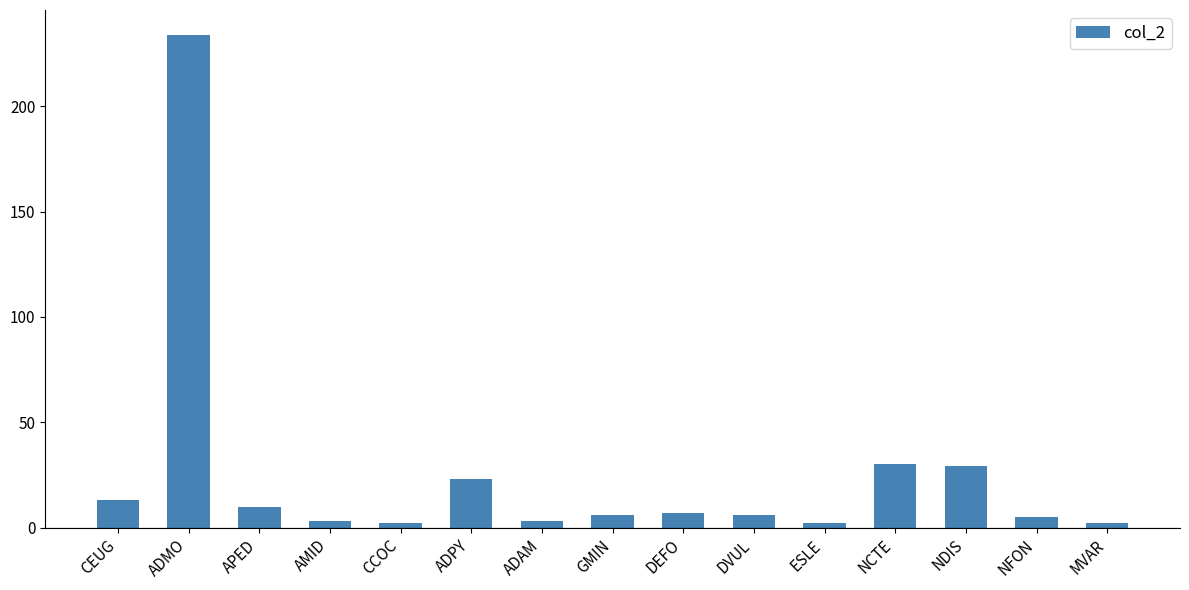

Reading left to right, what are all the values shown in this chart?

CEUG=13	ADMO=234	APED=10	AMID=3	CCOC=2	ADPY=23	ADAM=3	GMIN=6	DEFO=7	DVUL=6	ESLE=2	NCTE=30	NDIS=29	NFON=5	MVAR=2